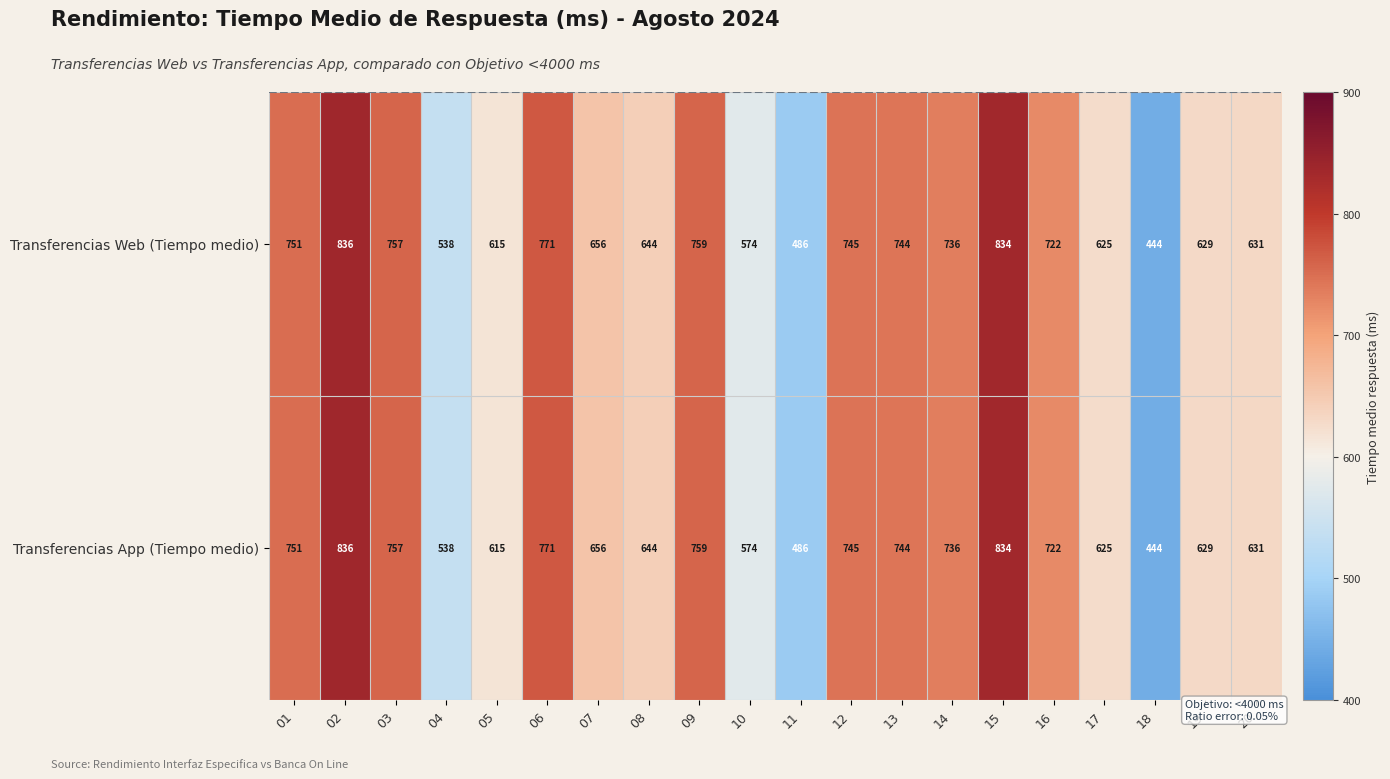

At which category is the sum across all series the highest?

02